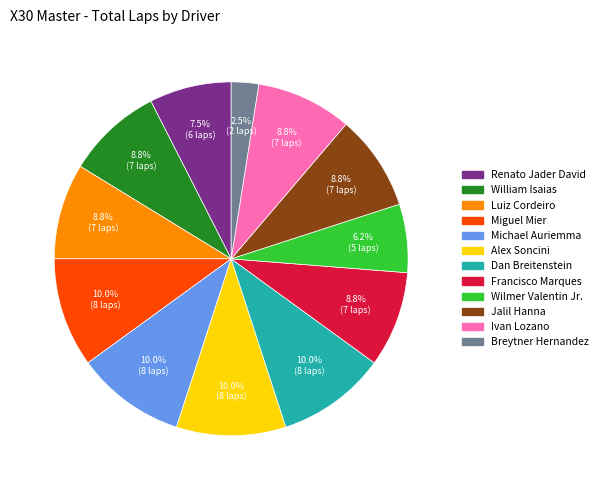

How many slices are in this pie chart?

12